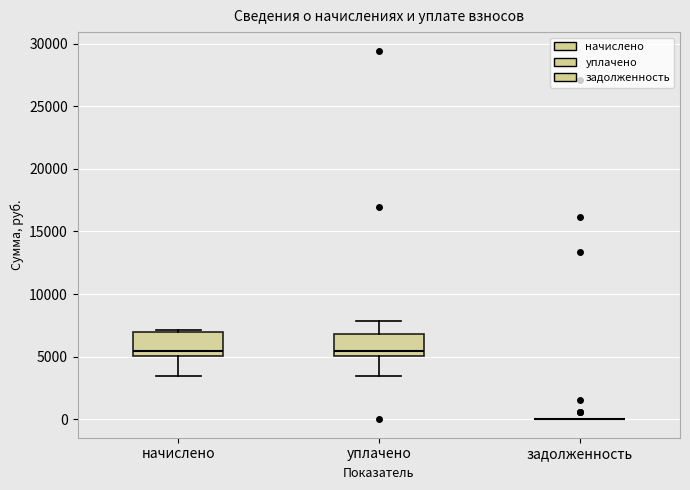

Reading left to right, transcribe this box plot: for each box, give where its median line is, the range the box spans, and where its two whiskers end, as read against the y-axis. The values are not printed on the chart, so give them approximately, as read against the axis.

начислено: median 5500, box 5000 to 7000, whiskers 3500 to 7000
уплачено: median 5500, box 5000 to 7000, whiskers 3500 to 8000
задолженность: box collapsed to a line at 0, whiskers 0 to 0